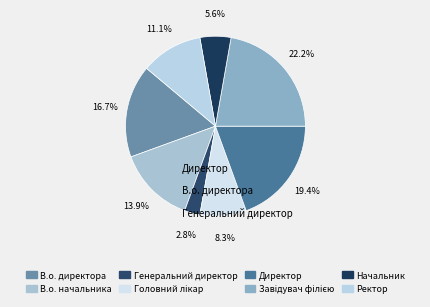

How many slices are in this pie chart?

8